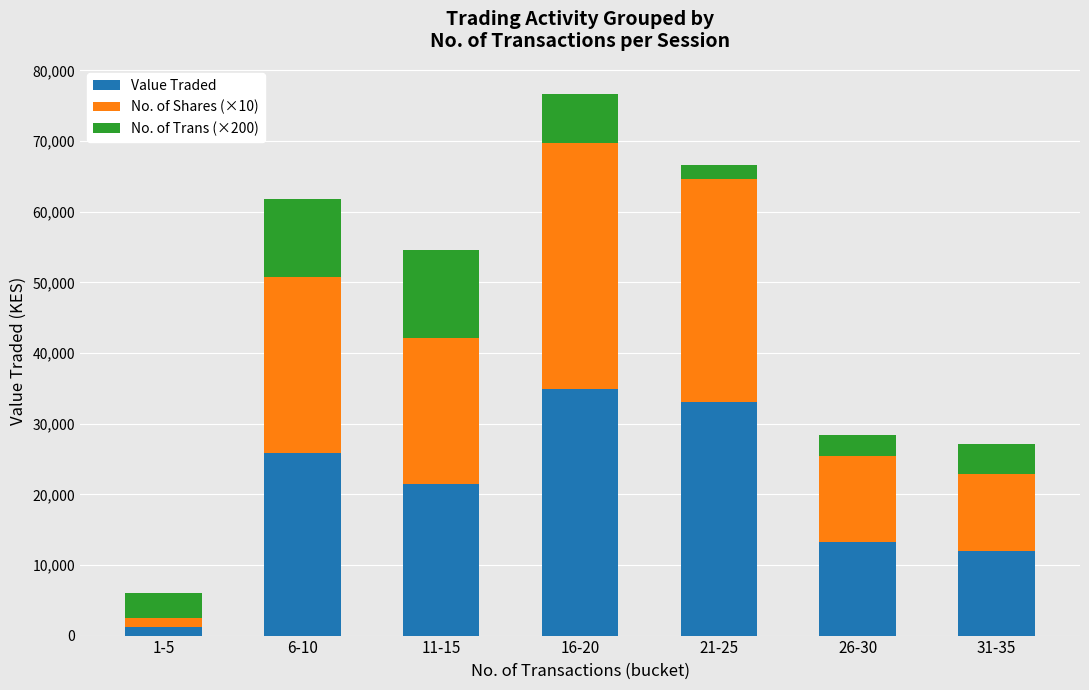

What is the difference between the second highest and second lowest values in the Value Traded series?

21174